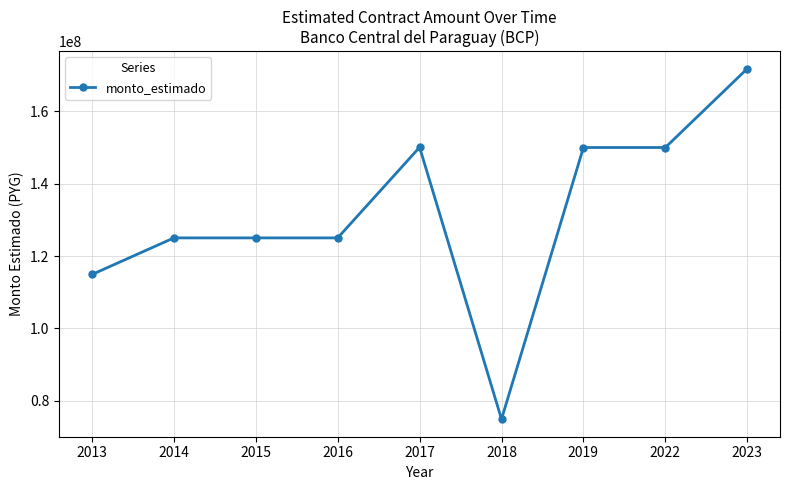

What is the value of the 3rd point from the left?

125000000